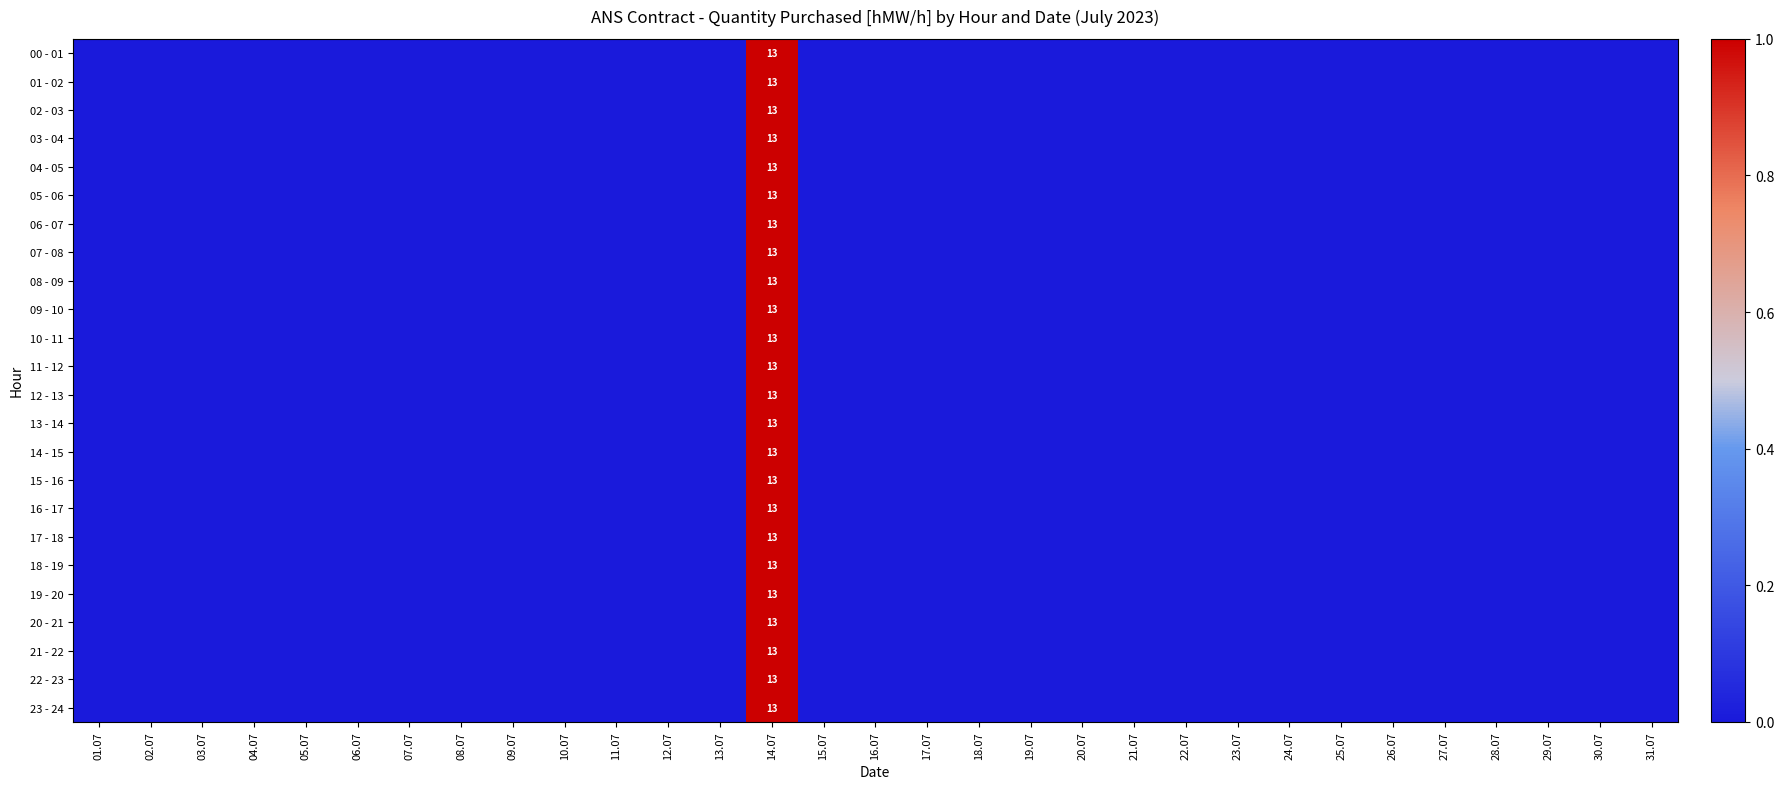

How many series are shown in this chart?

24